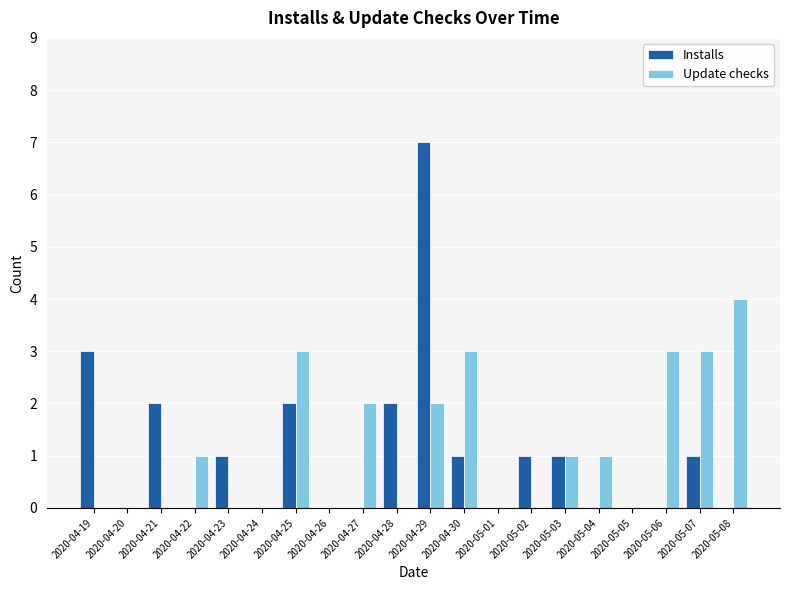

Is it true that Installs equals 0 at 2020-04-30?

False